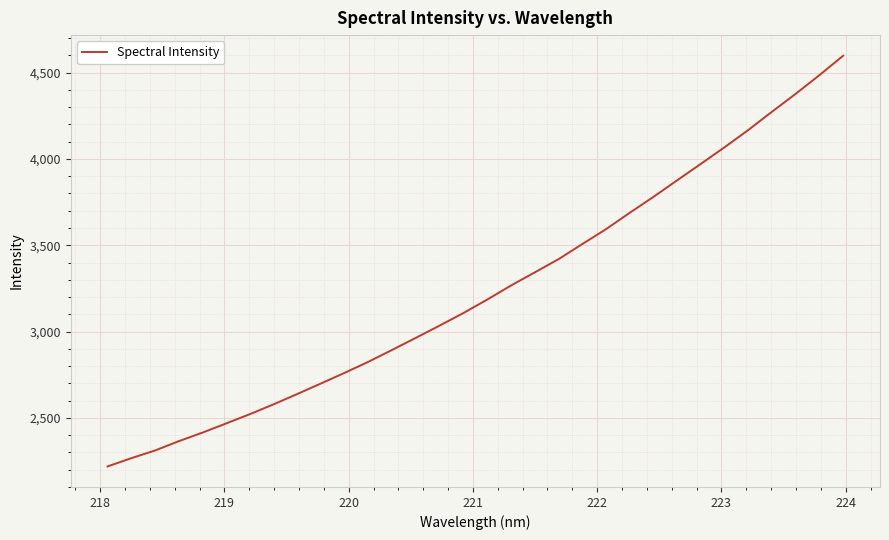

What is the maximum value shown in the chart?

4598.2